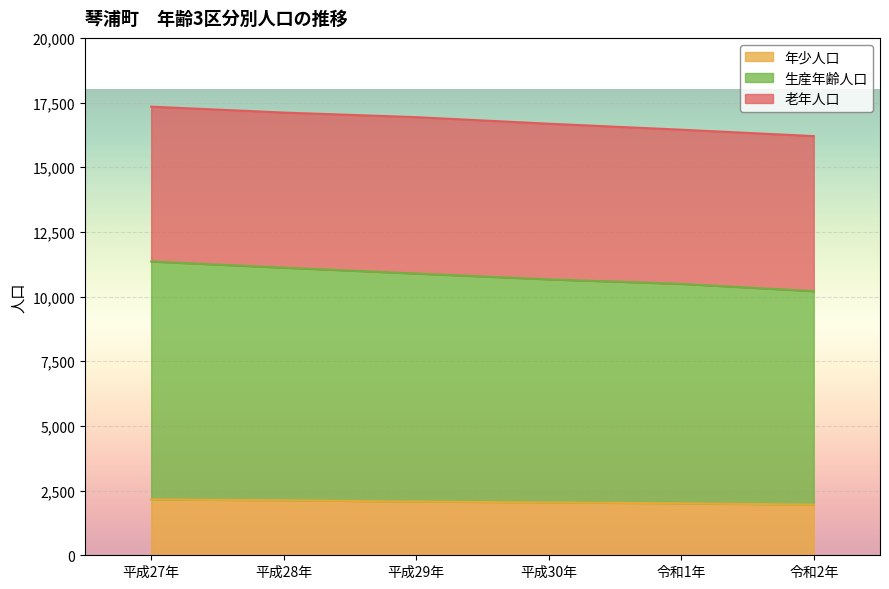

Where is 生産年齢人口 nearest to the value 10781?

平成29年